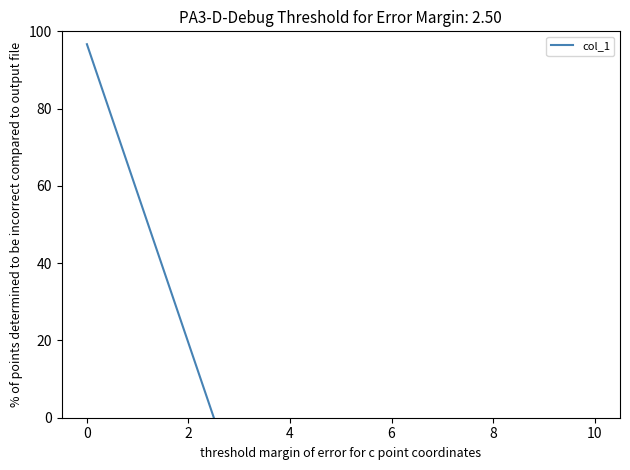

What is the sum of all values?

1450.0